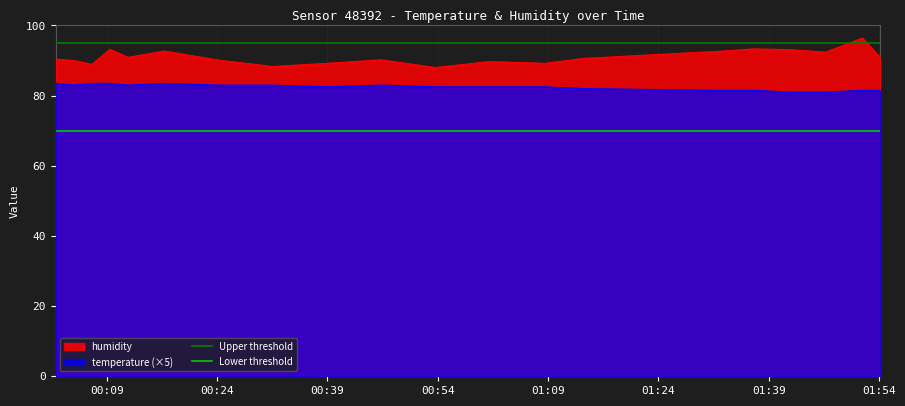

What is the lowest value of the temperature (×5) series?

81.0